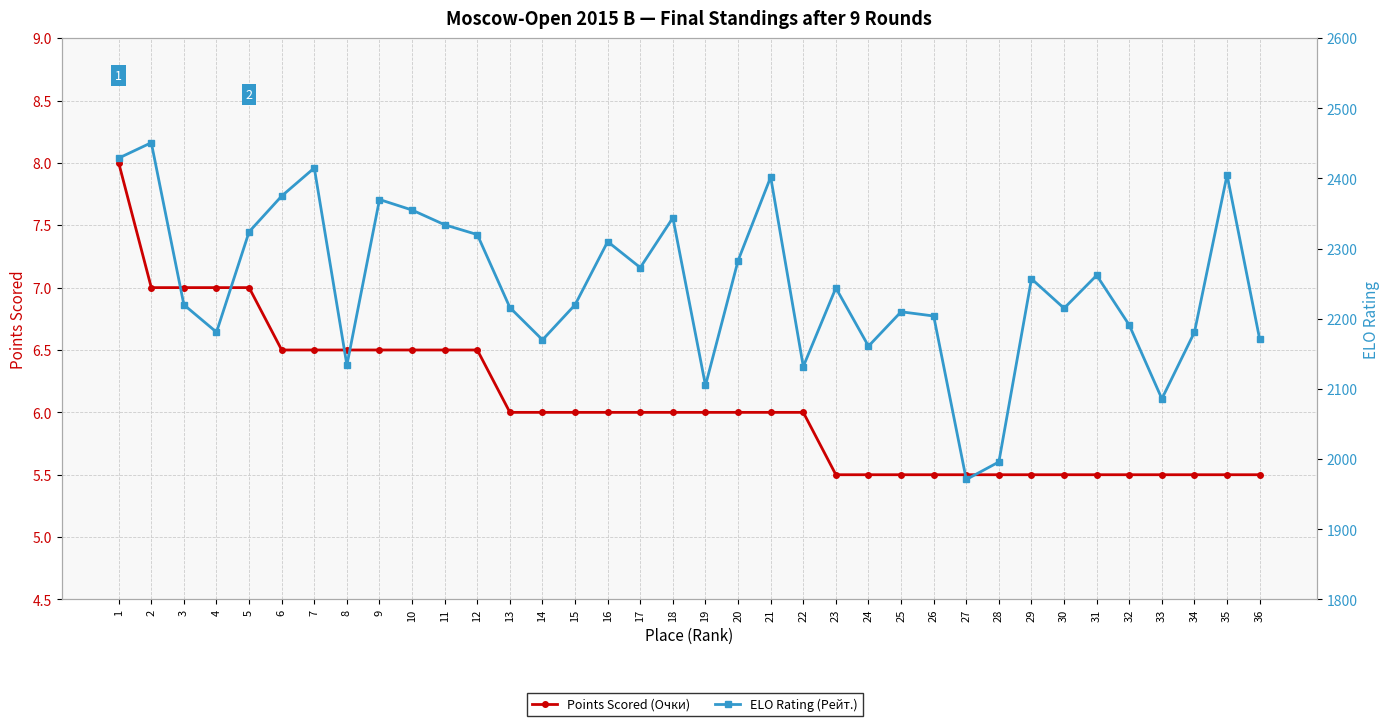

At which category is the sum across all series the highest?

2